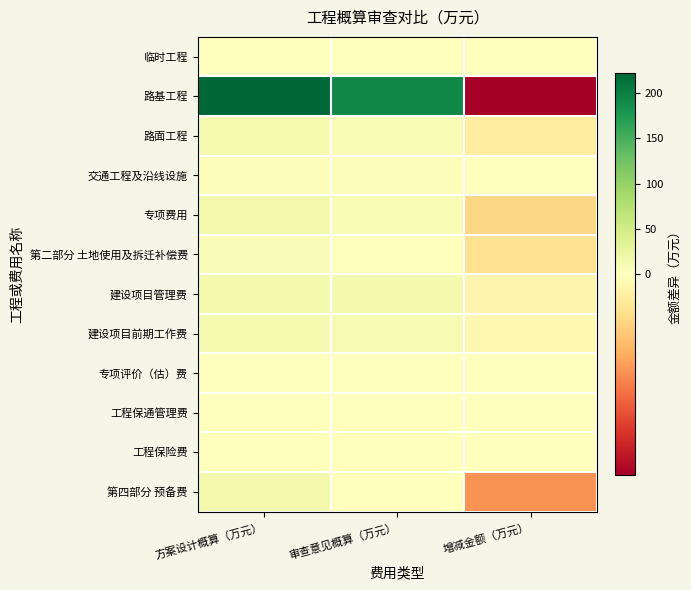

At 增减金额（万元）, list the series in order from smallest to largest.

路基工程, 第四部分 预备费, 专项费用, 第二部分 土地使用及拆迁补偿费, 路面工程, 建设项目管理费, 建设项目前期工作费, 工程保险费, 临时工程, 专项评价（估）费, 工程保通管理费, 交通工程及沿线设施